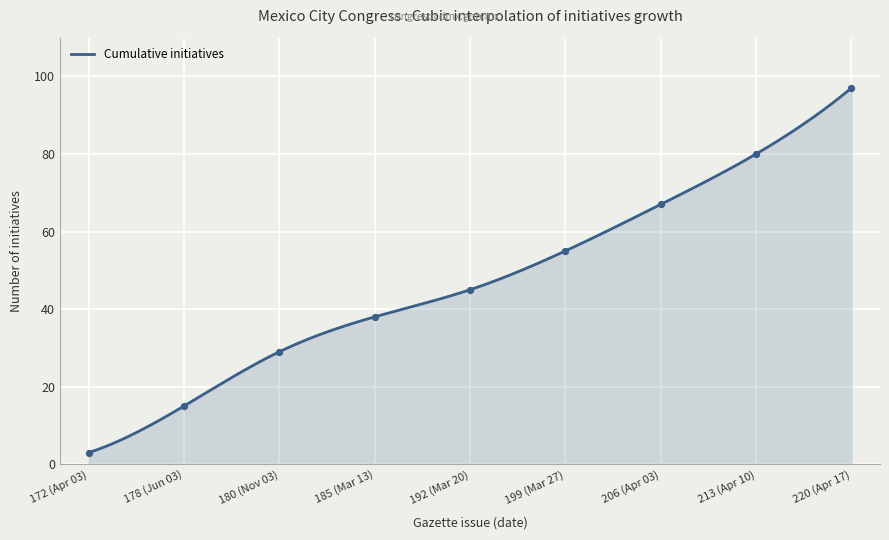

What is the minimum value for Cumulative initiatives?

3.0